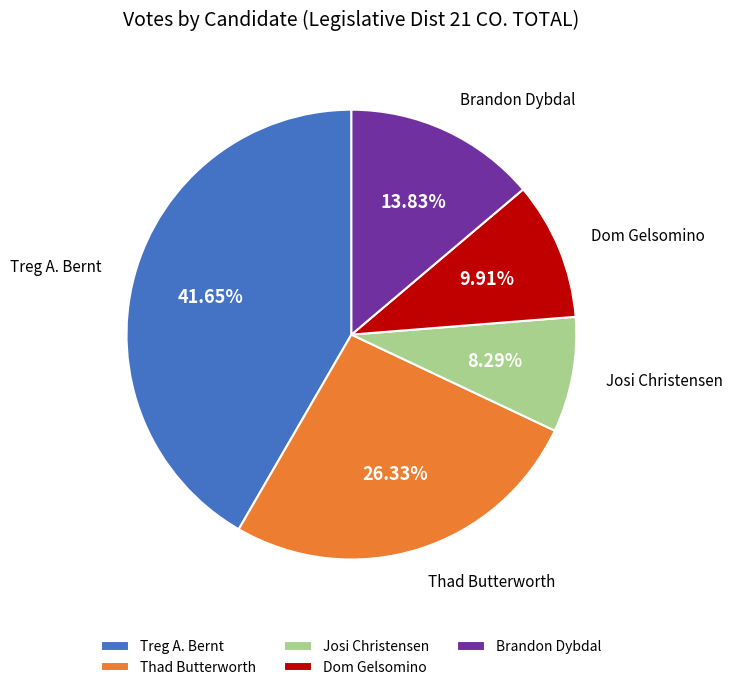

What is the total percentage of Thad Butterworth and Brandon Dybdal?

40.2%